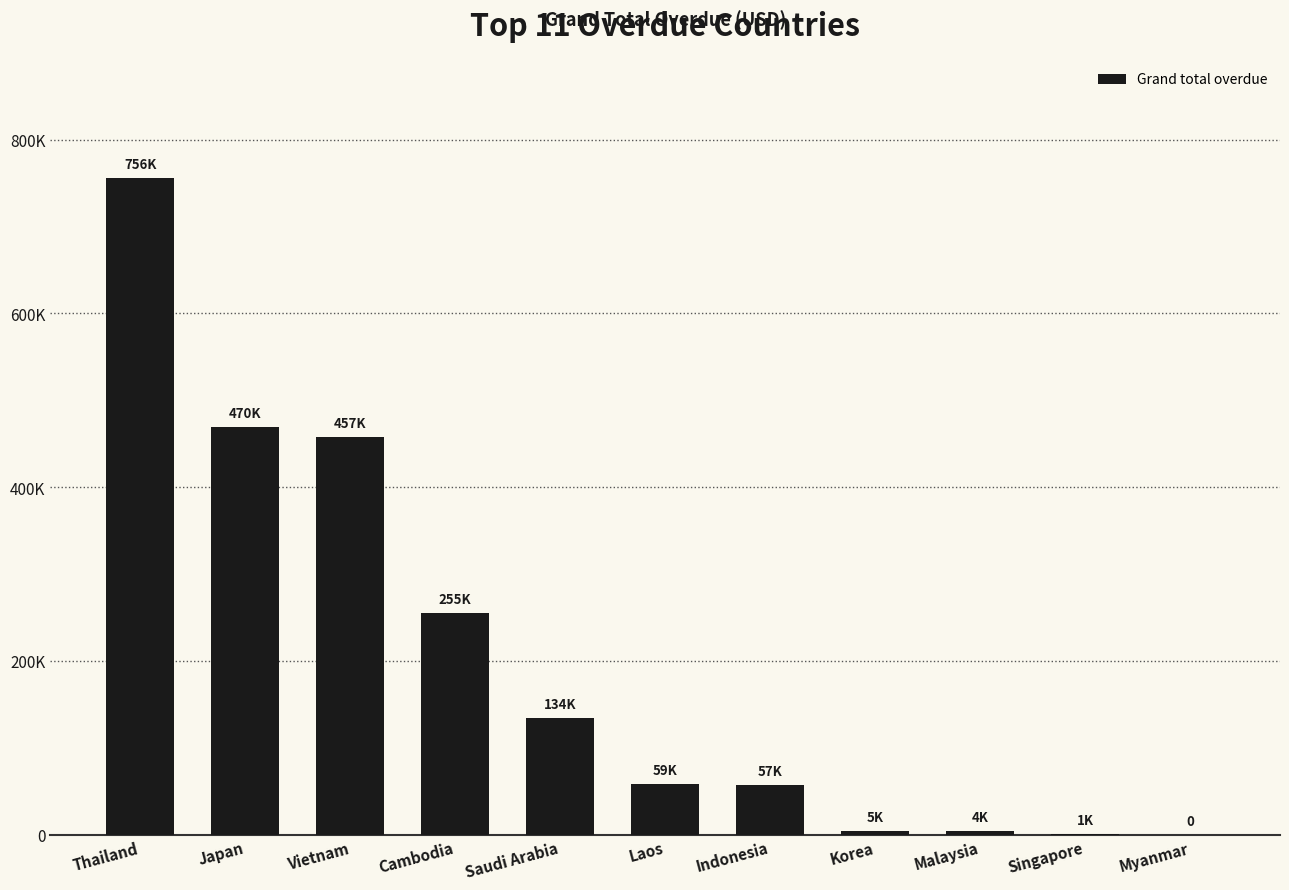

Are the bars grouped side by side (vs. stacked)?

No